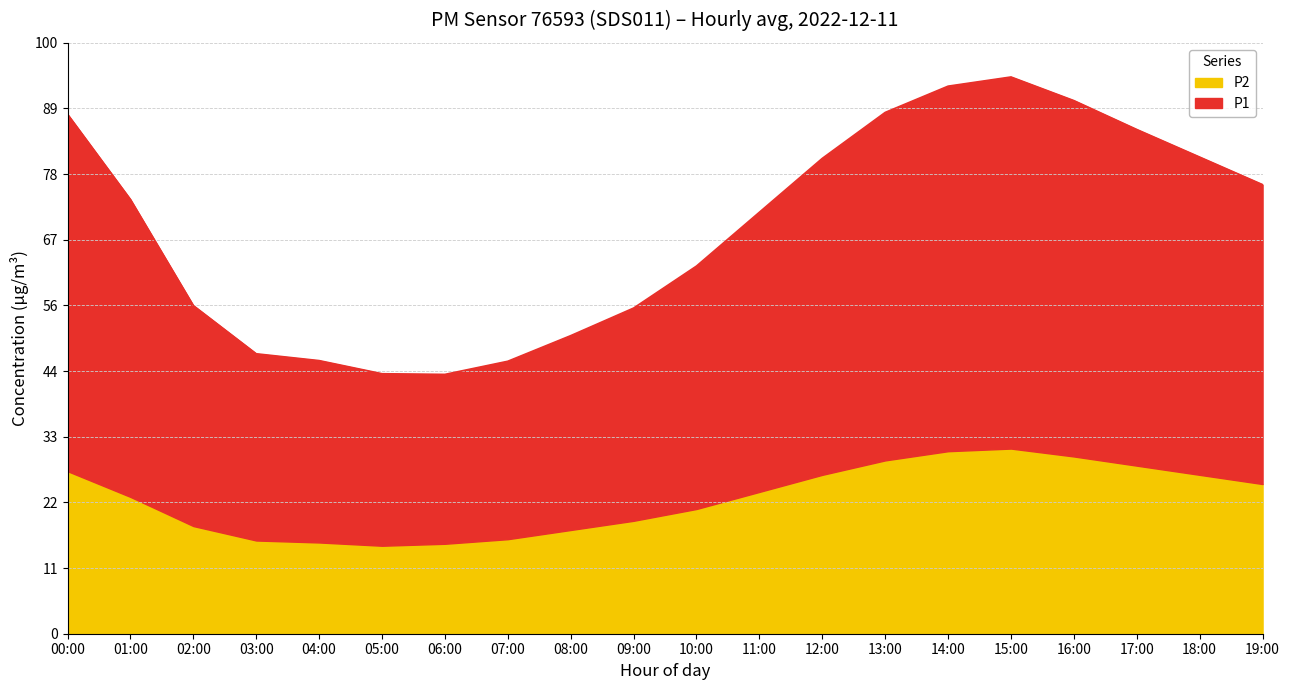

True or false: the data shows 32.1 at 11:00.

True